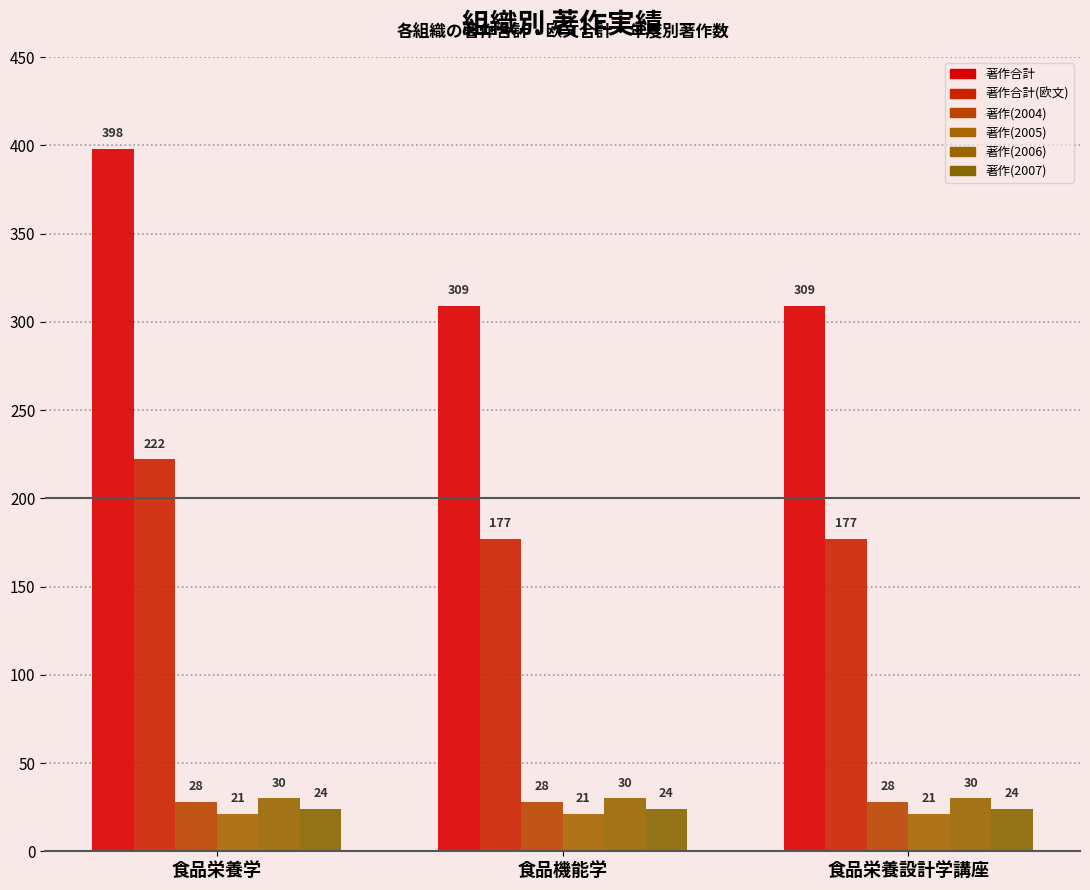

How many groups of bars are there?

3